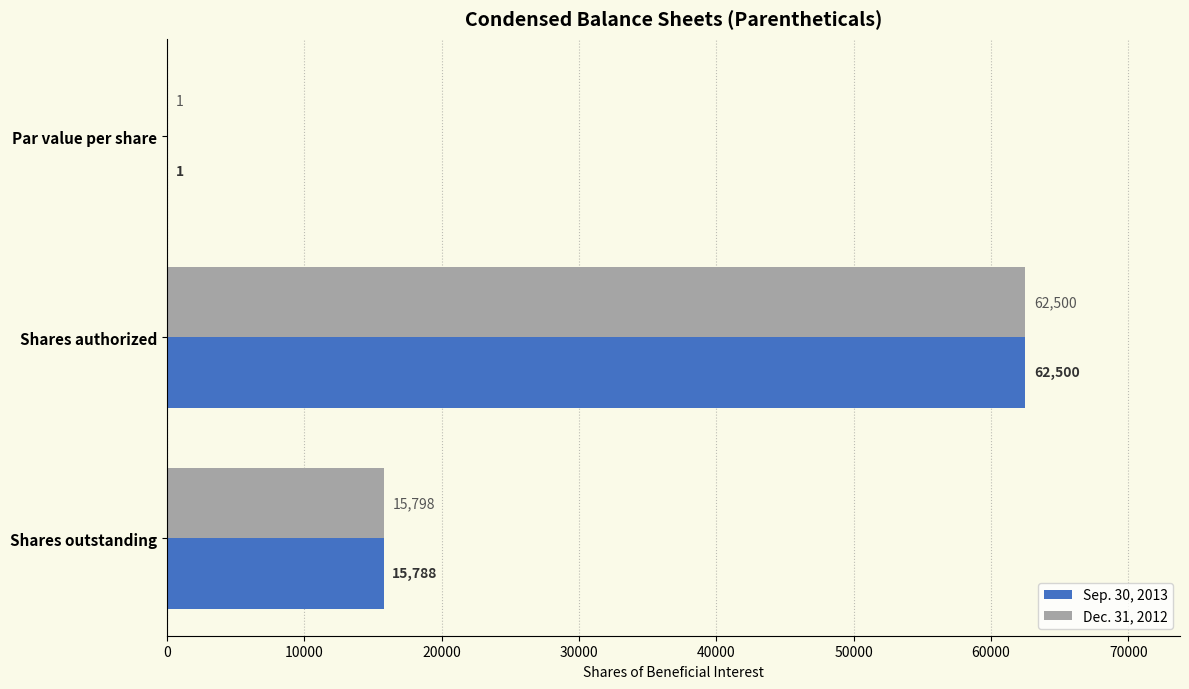

Is it true that Sep. 30, 2013 equals 1 at Par value per share?

True